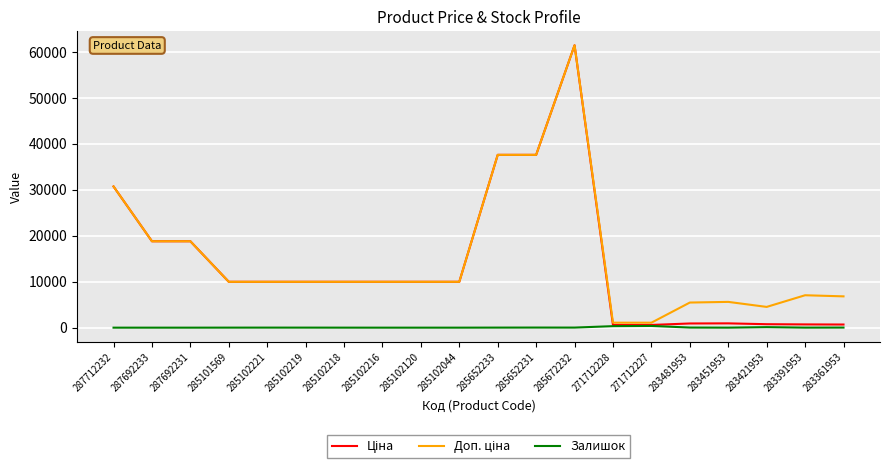

Which category has the highest value across all series?

285672232